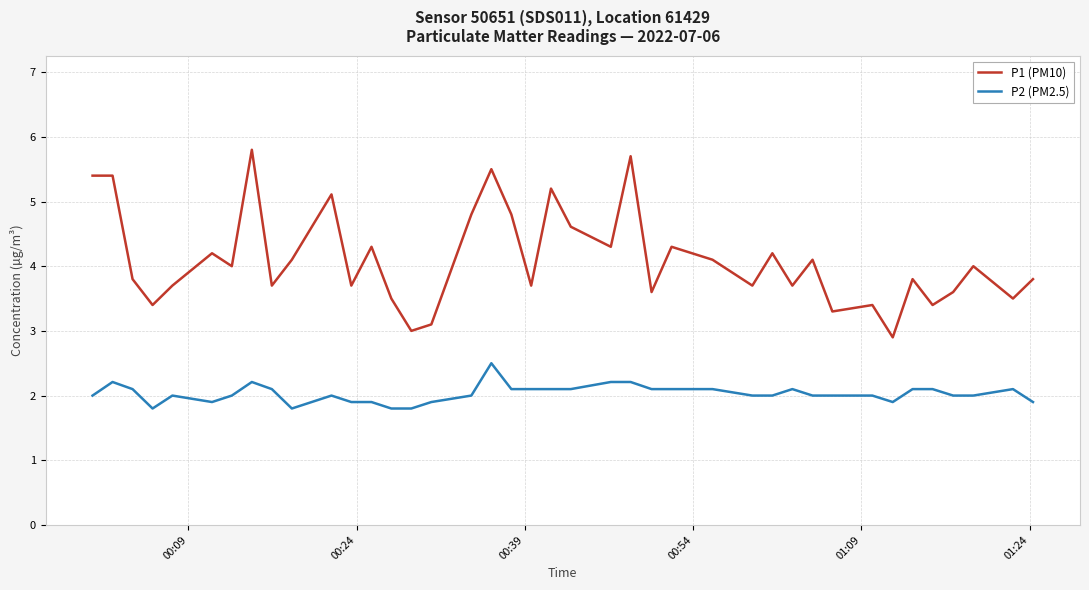

Rank the series by their maximum value, from highest to lowest.

P1 (PM10), P2 (PM2.5)